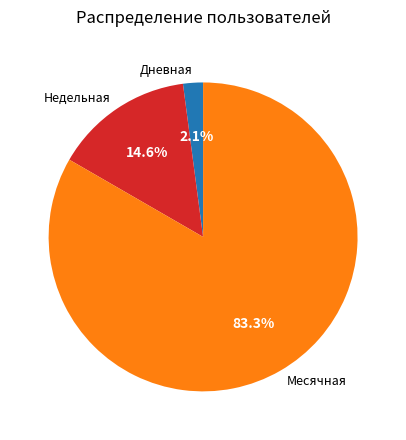

To the nearest percent, what is the difference between the largest and smallest slice percentages?

81%